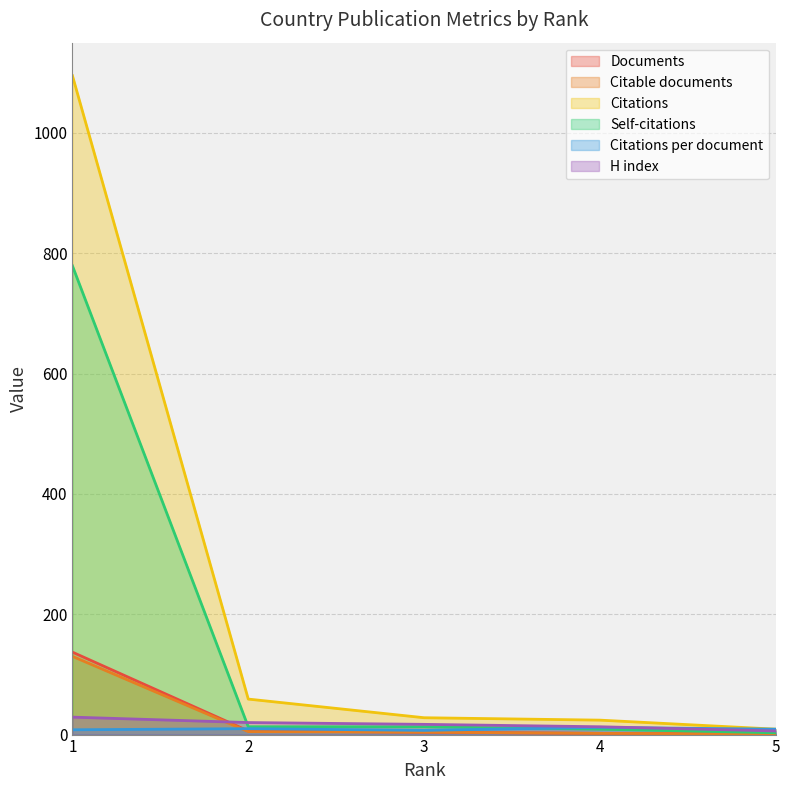

True or false: Self-citations and Documents cross at least once.

False